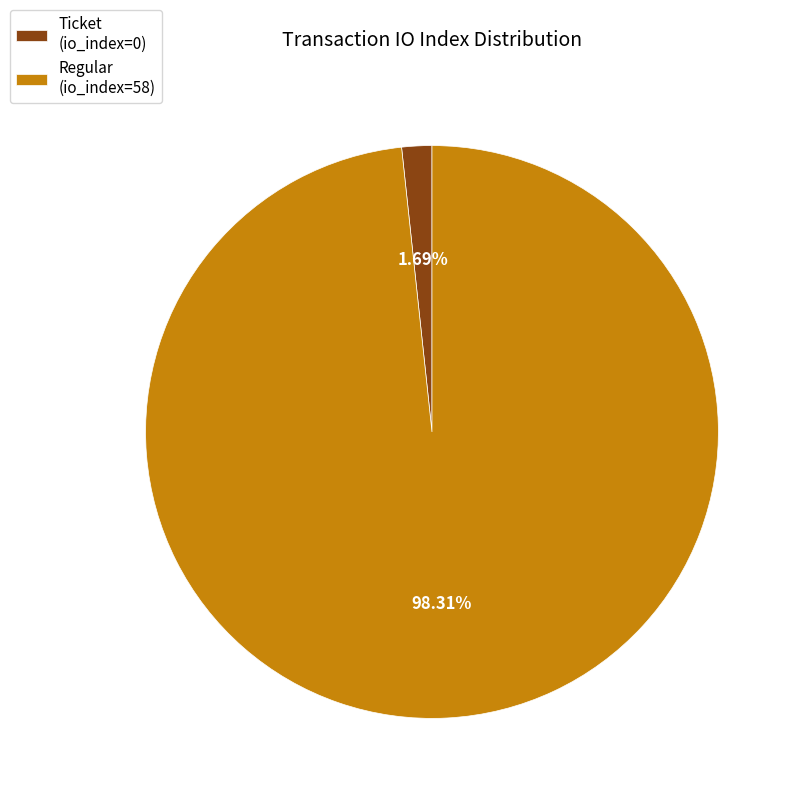

Which category has the biggest portion of the pie?

Regular (io_index=58)